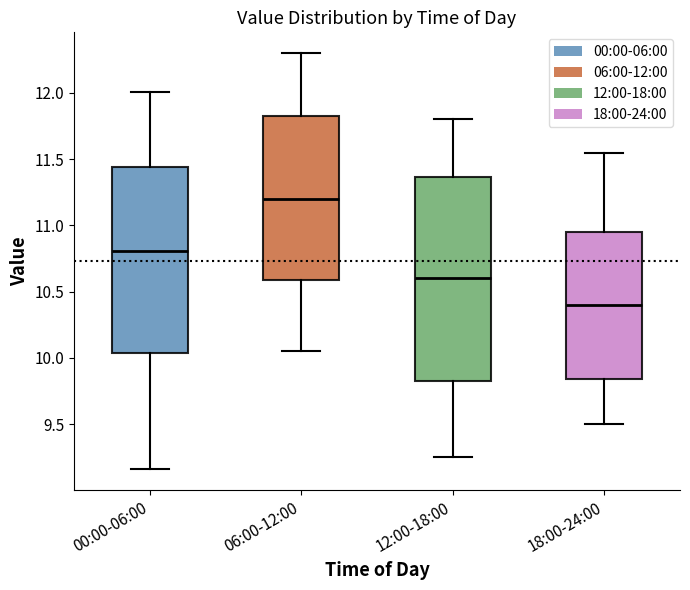

Reading left to right, read every box against the y-axis: the position of its median line, the range the box covers, and the ends of its whiskers. The values are not printed on the chart, so give them approximately, as read against the axis.

00:00-06:00: median 10.80, box 10.05 to 11.45, whiskers 9.15 to 12.00
06:00-12:00: median 11.20, box 10.60 to 11.85, whiskers 10.05 to 12.30
12:00-18:00: median 10.60, box 9.85 to 11.35, whiskers 9.25 to 11.80
18:00-24:00: median 10.40, box 9.85 to 10.95, whiskers 9.50 to 11.55